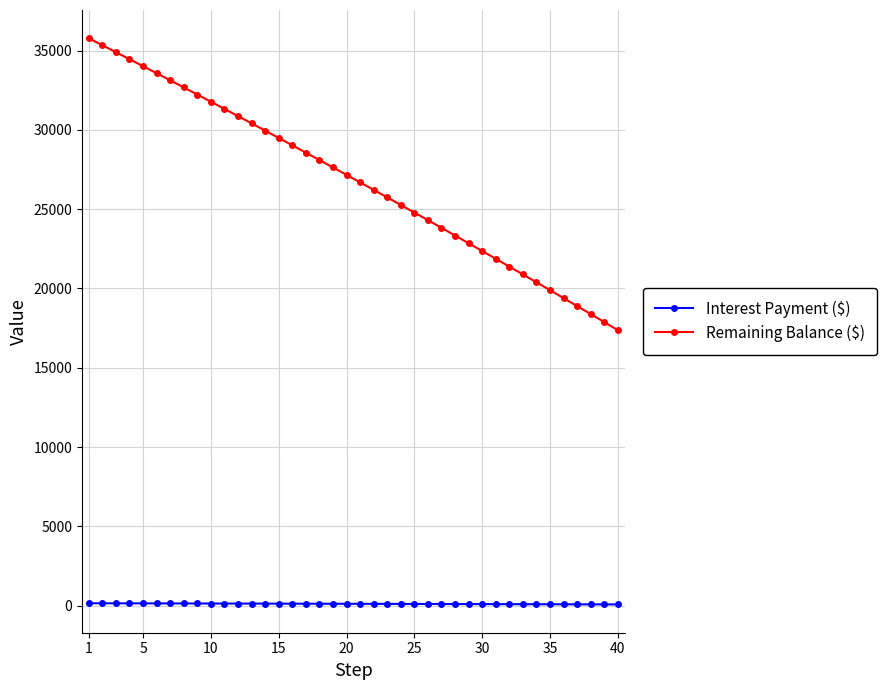

What is the minimum value for Interest Payment ($)?

70.8